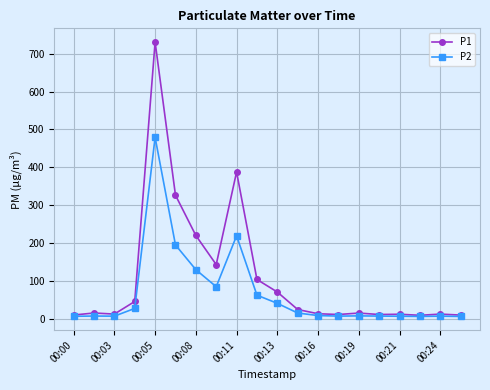

What is the greatest value displayed?

730.6